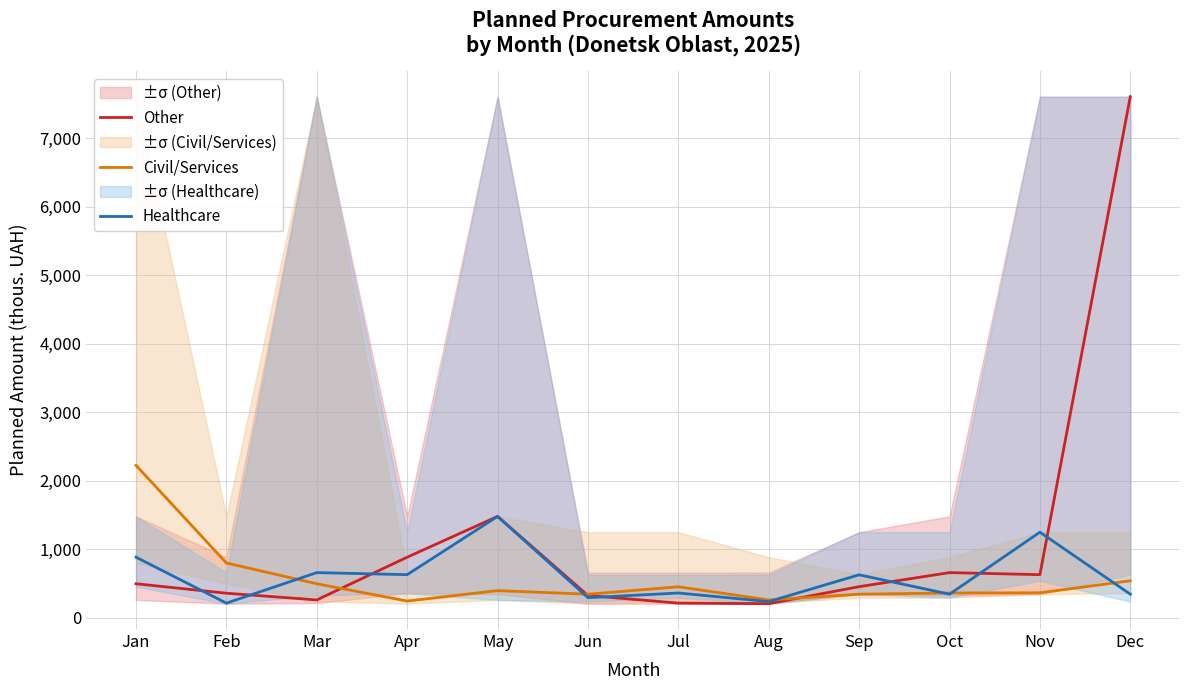

What is the approximate value of Civil/Services at Jul?

452.9